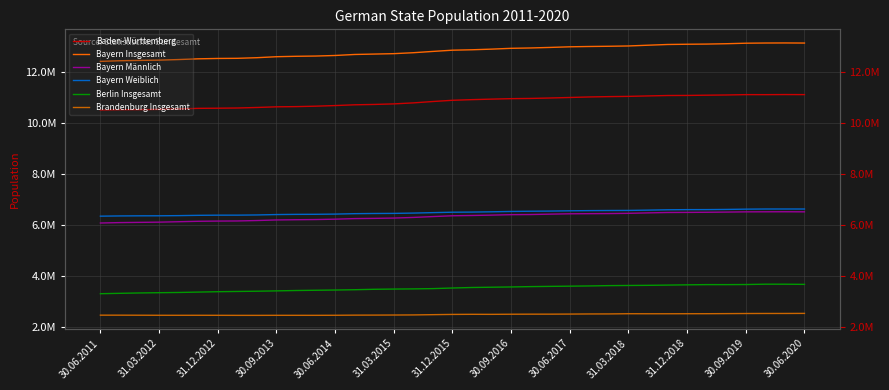

True or false: Bayern Weiblich has more than 1 interior local peaks.

False